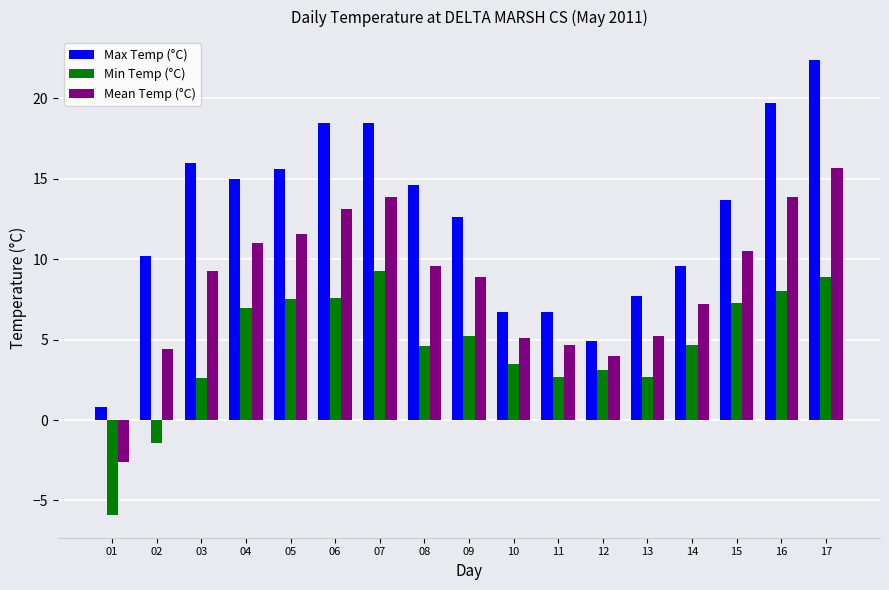

Count the number of categories in the chart.

17